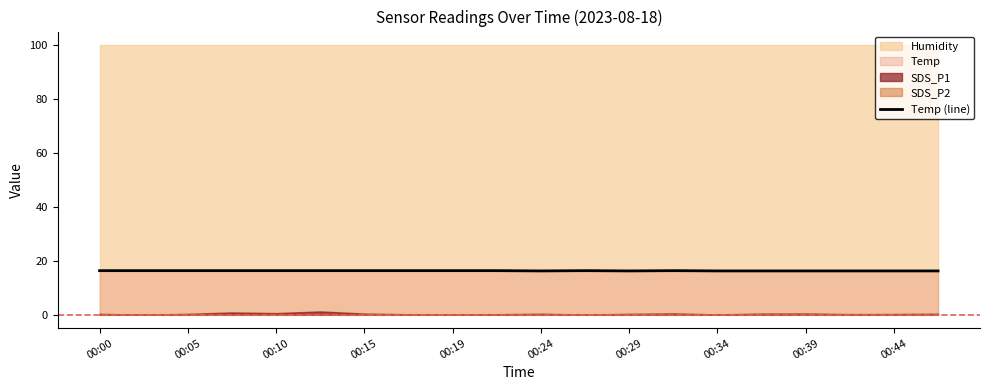

True or false: Temp (line) has a value of 16.3 at 00:15.

True